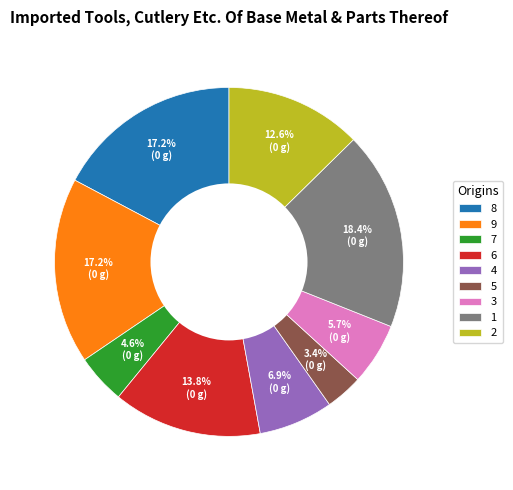

Which slice is the smallest?

5